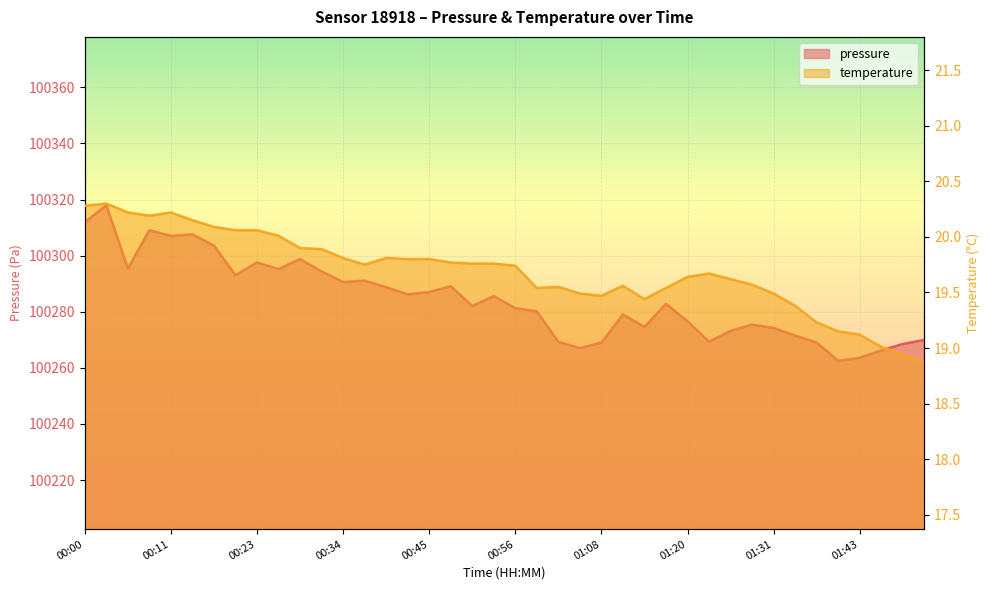

How many interior local valleys does the pressure series have?

11